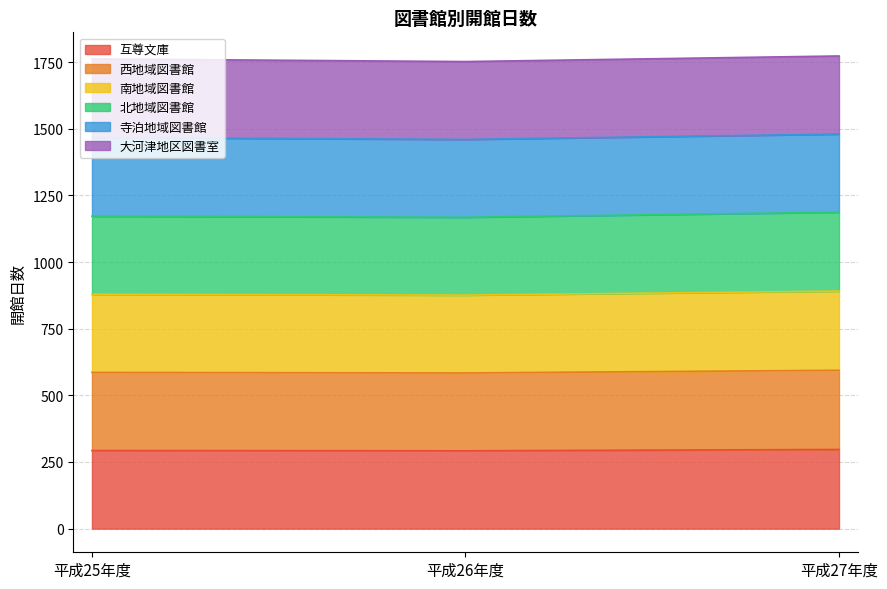

Is the value of 互尊文庫 at 平成25年度 greater than the value of 北地域図書館 at 平成27年度?

No